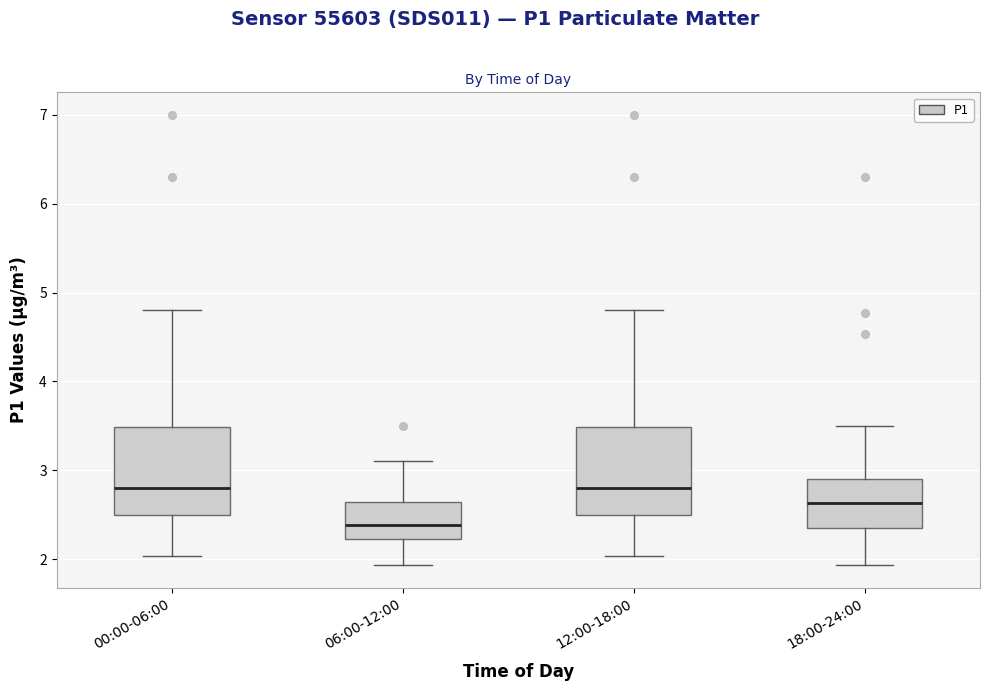

Where is the upper edge of the box for 12:00-18:00 on the y-axis? The values are not printed on the chart, so give them approximately, as read against the axis.

3.5